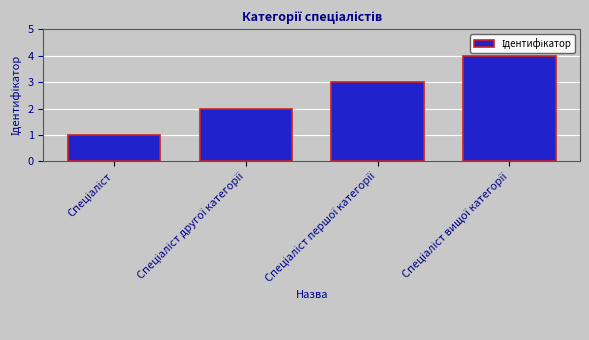

What is the difference between the maximum and minimum values?

3